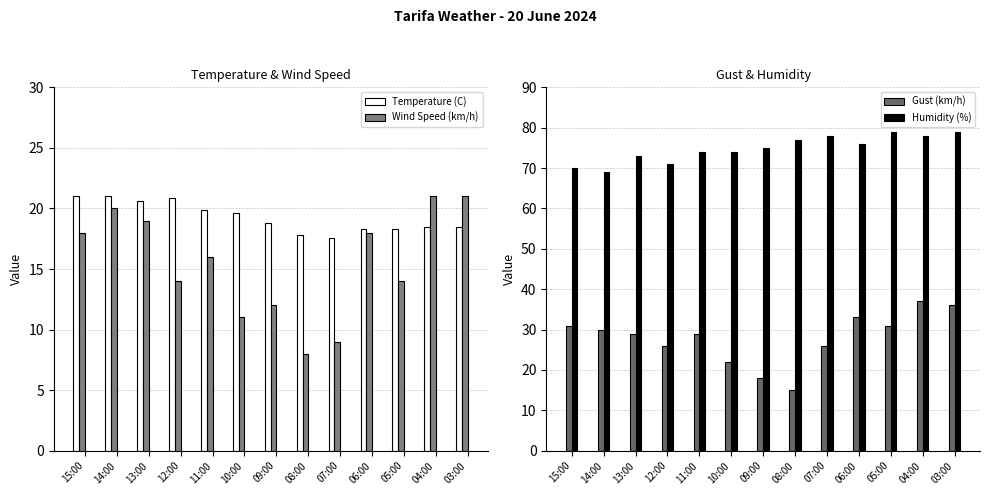

Which category has the lowest value in the Temperature (C) series?

07:00